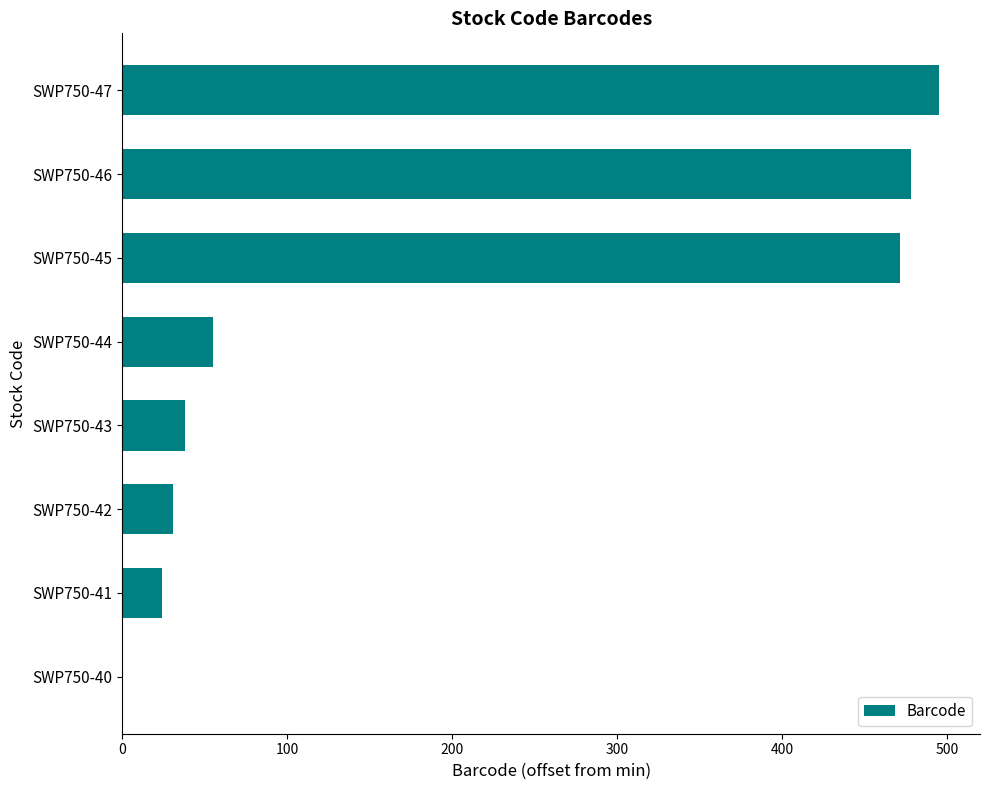

What is the greatest value displayed?

495